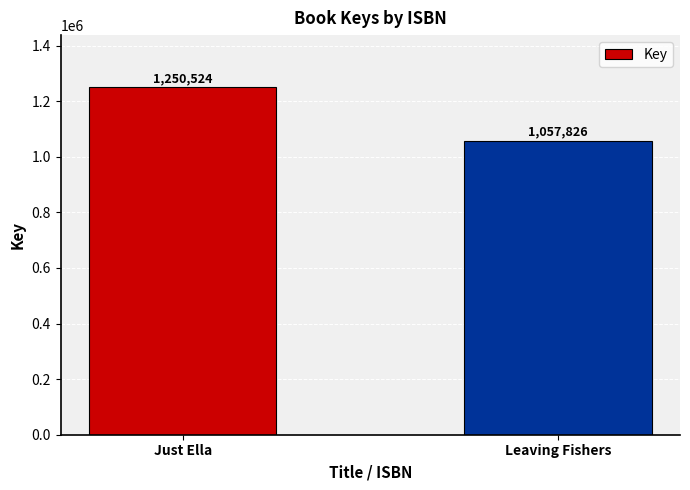

What is the label of the 2nd bar from the right?

Just Ella